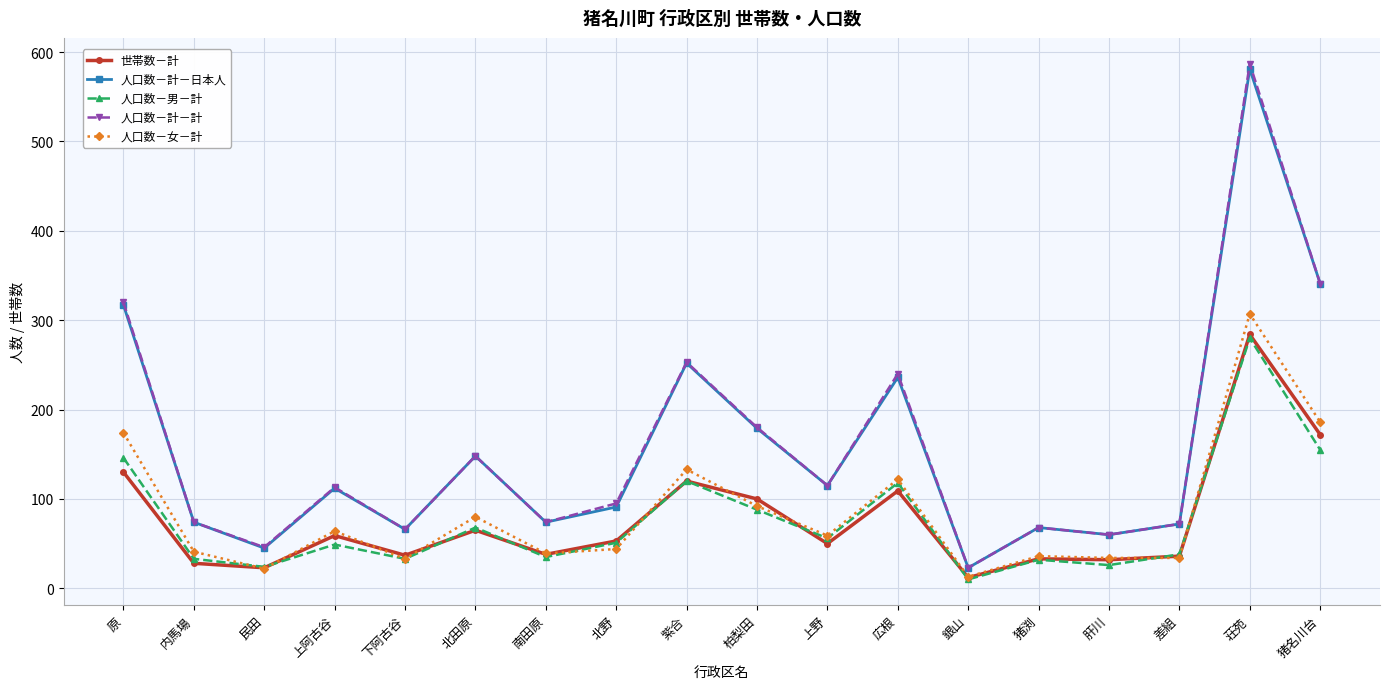

What is the difference between the highest and lowest values at 南田原?

39